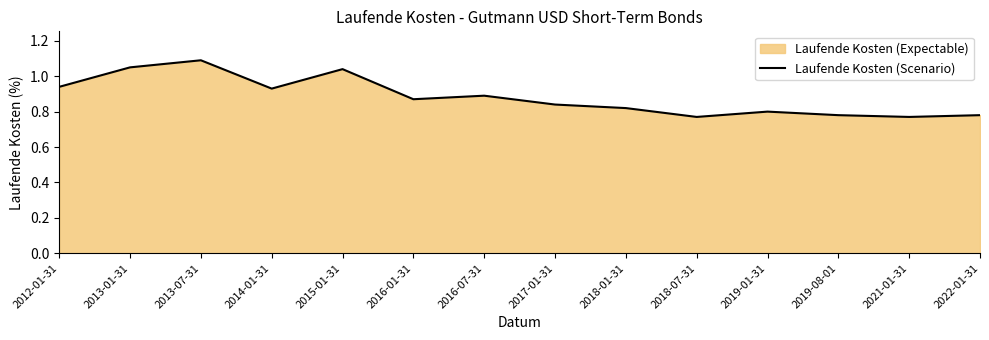

The chart shows a value of 1.2 at 2021-01-31. True or false?

False